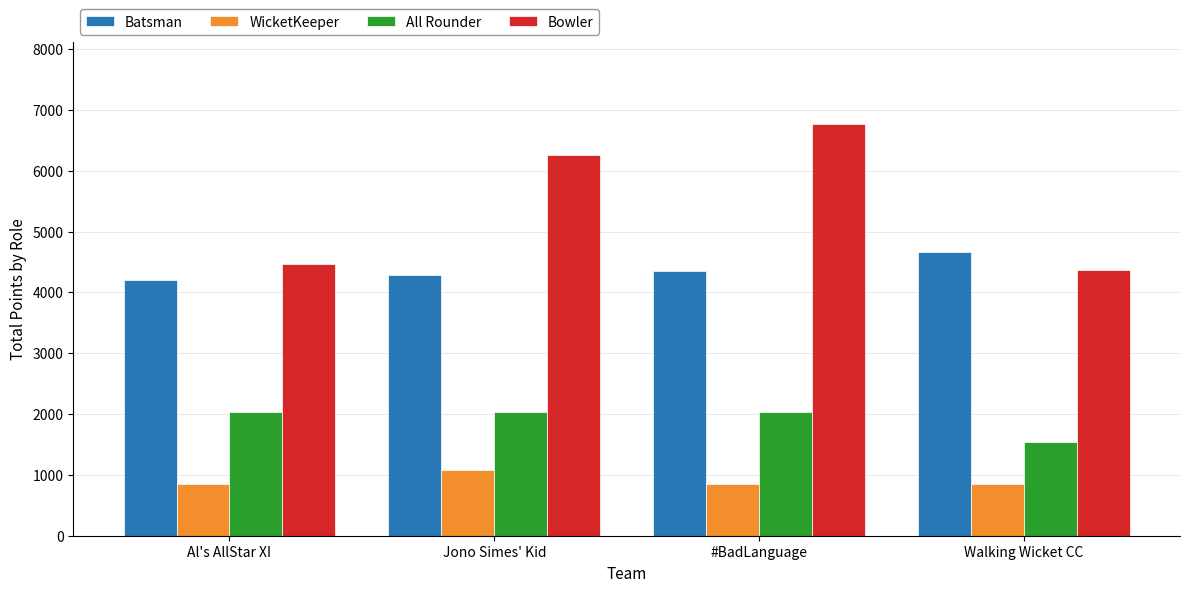

Count the WicketKeeper values in the range 844 to 1080.

4